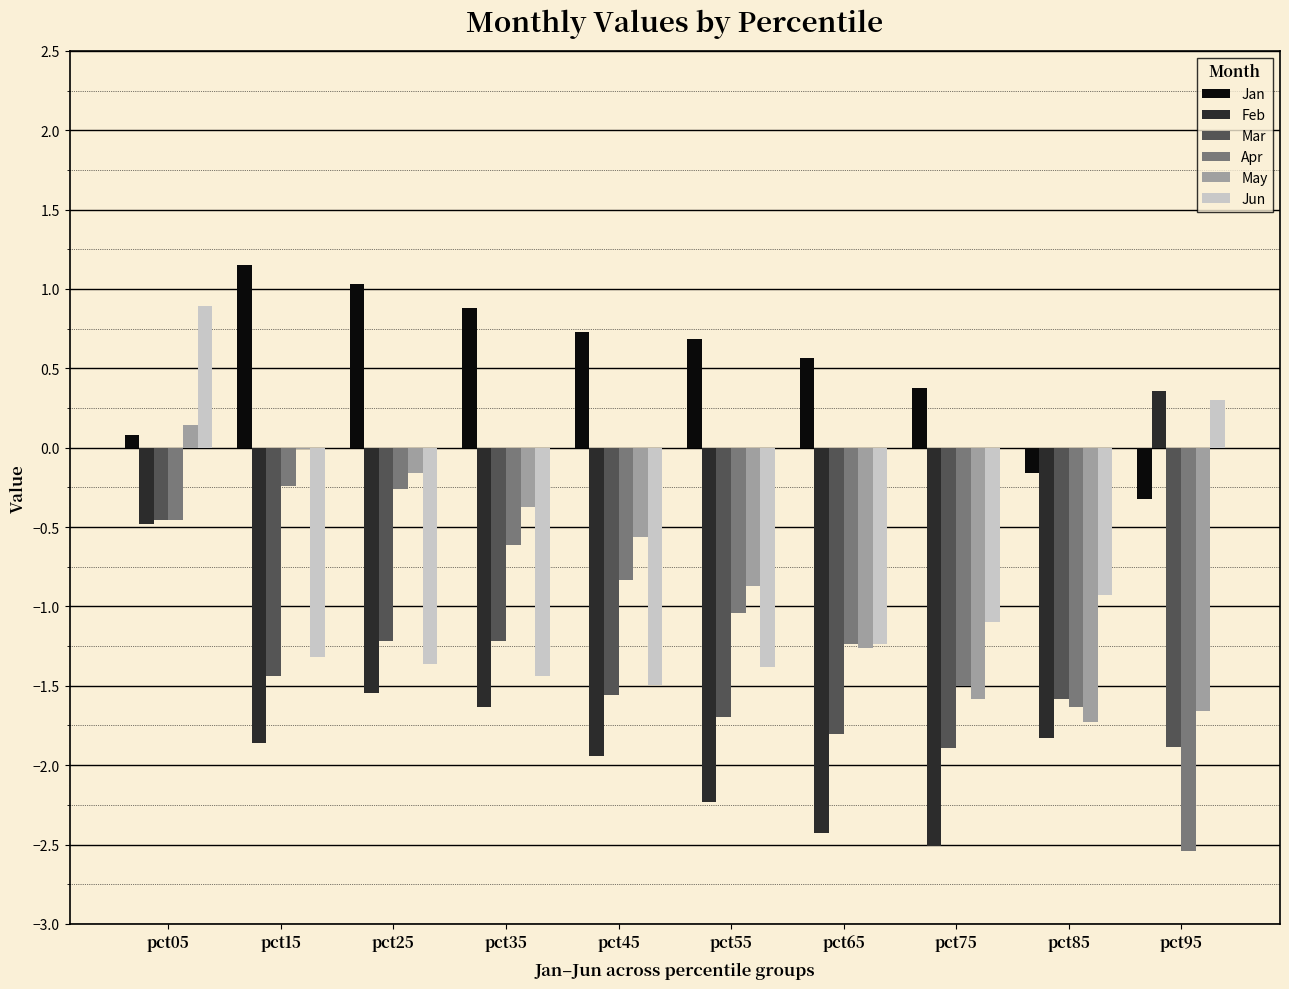

What is the total value across all series at pct45?

-5.7